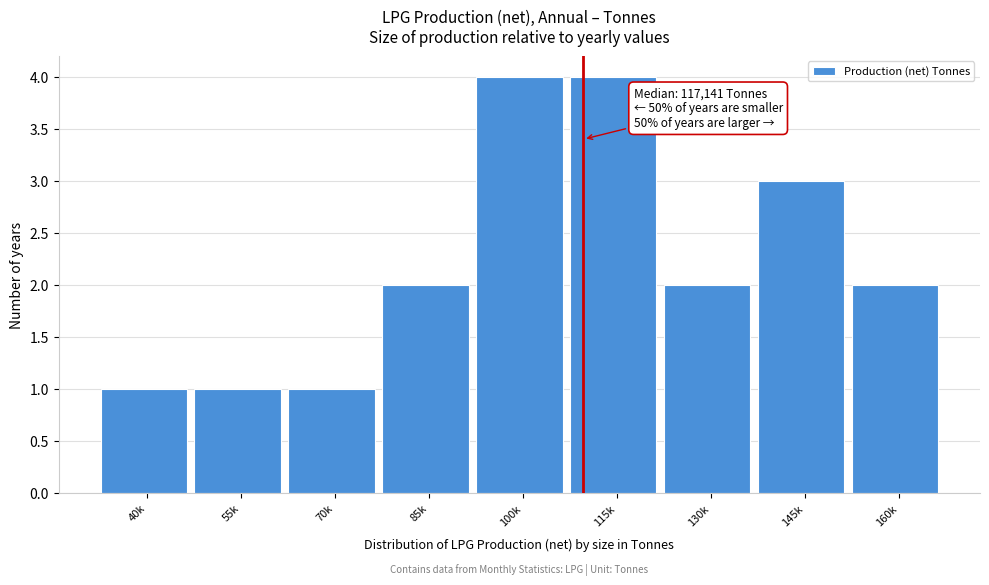

Reading left to right, extract all data points from this chart.

1	1	1	2	4	4	2	3	2